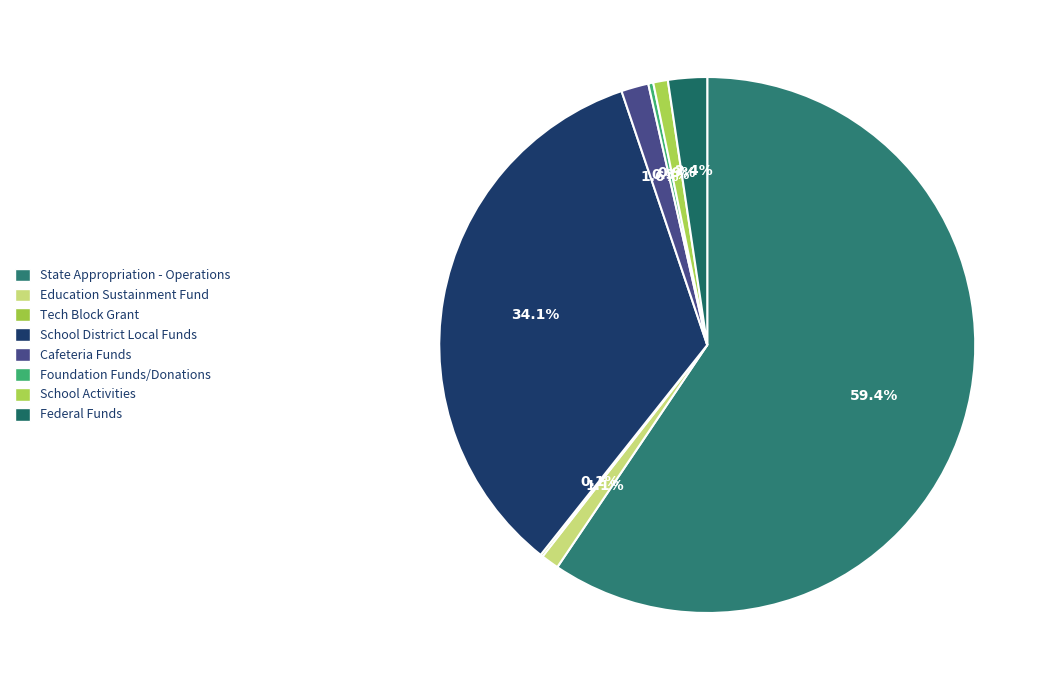

What is the change in value from Foundation Funds/Donations to Federal Funds?

+195142.3